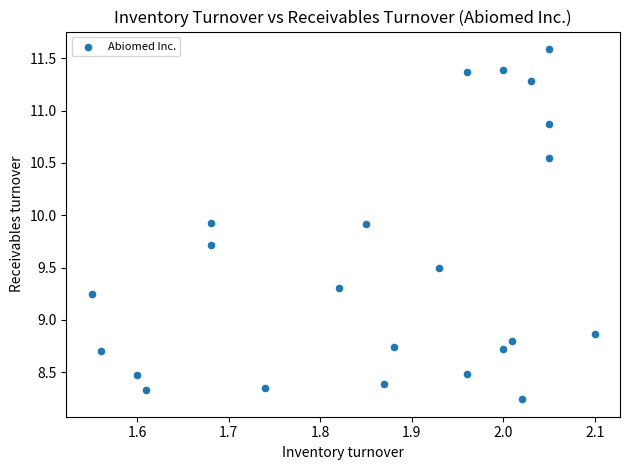

What is the range of X values (max minus min)?

0.6